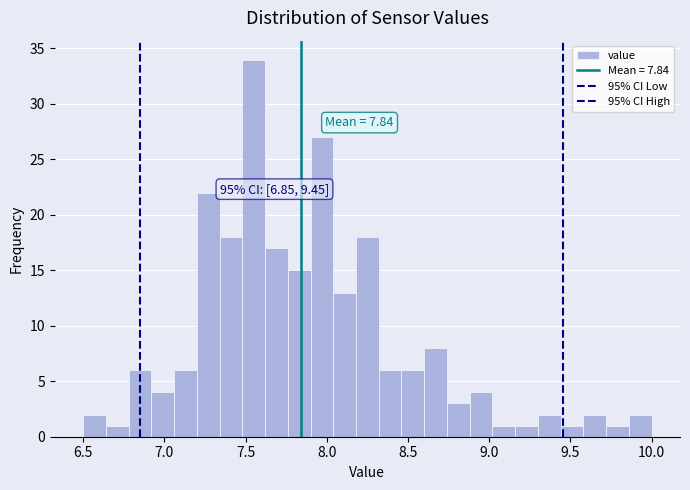

Around what value on the x-axis is the tallest bar? Give the approximate position of its centre, as read against the axis.

7.55